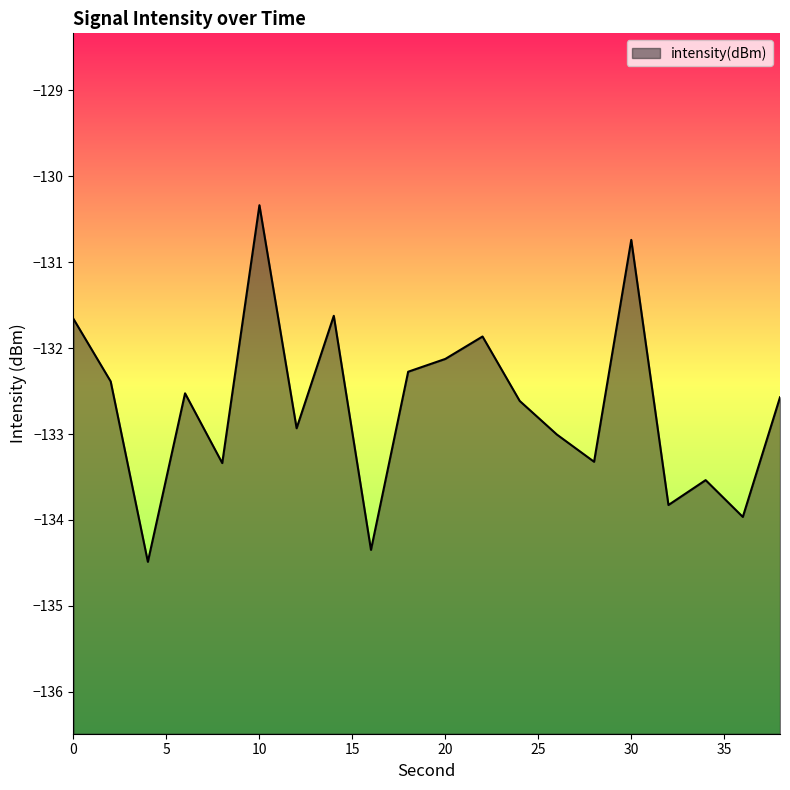

What is the smallest value displayed?

-134.5